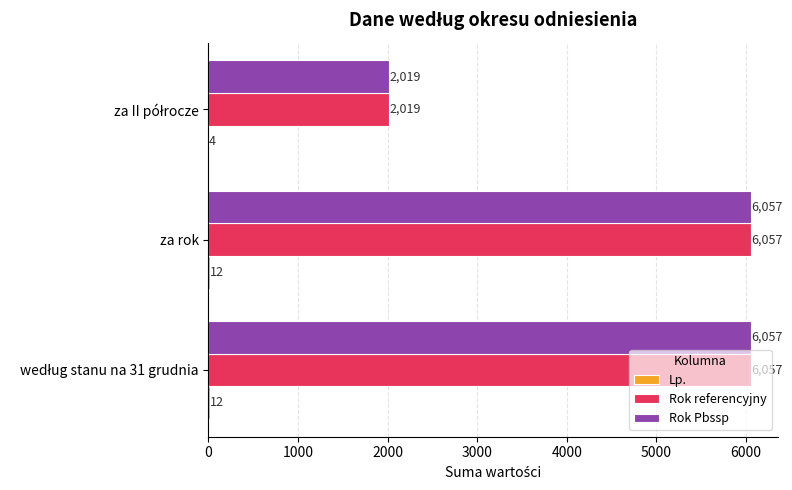

The Rok Pbssp series shows 10041 at za rok. True or false?

False